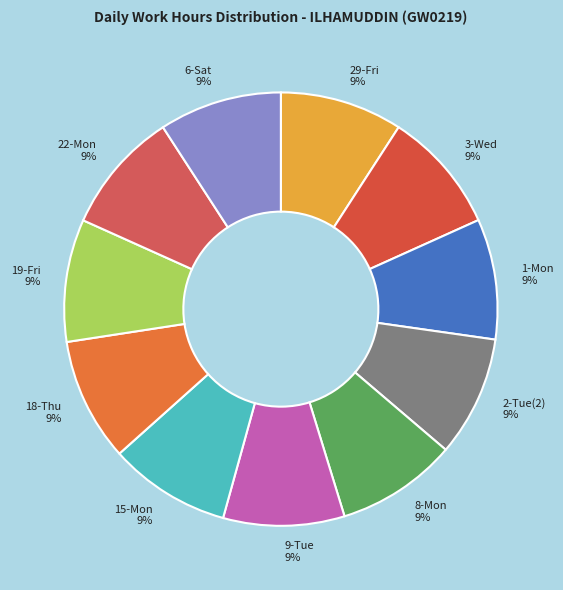

What percentage is the 19-Fri slice, to the nearest percent?

9%